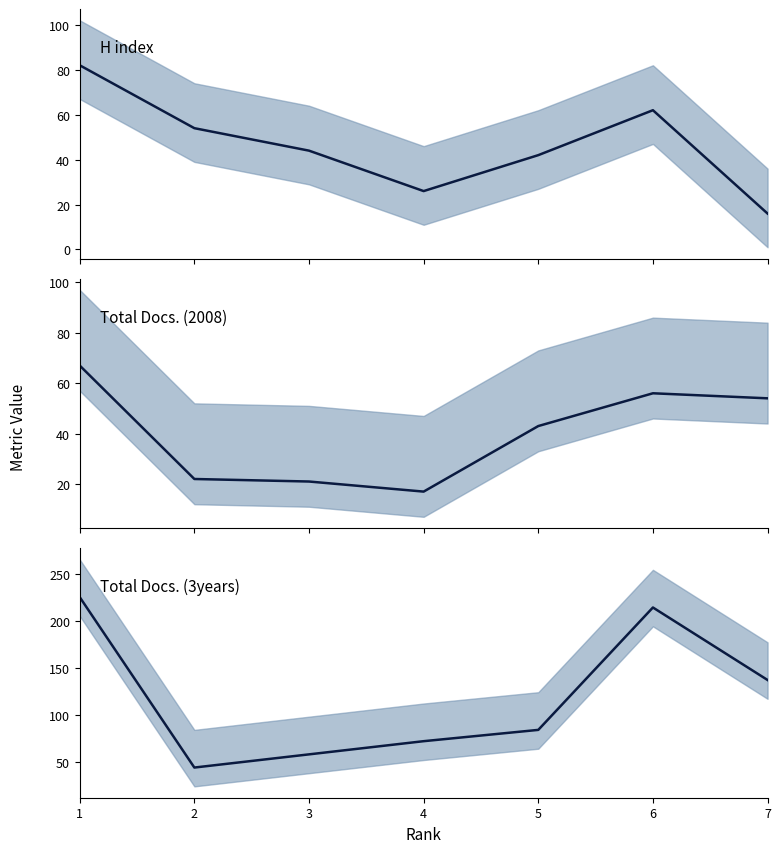

Is this an area chart (filled region under the line)?

No